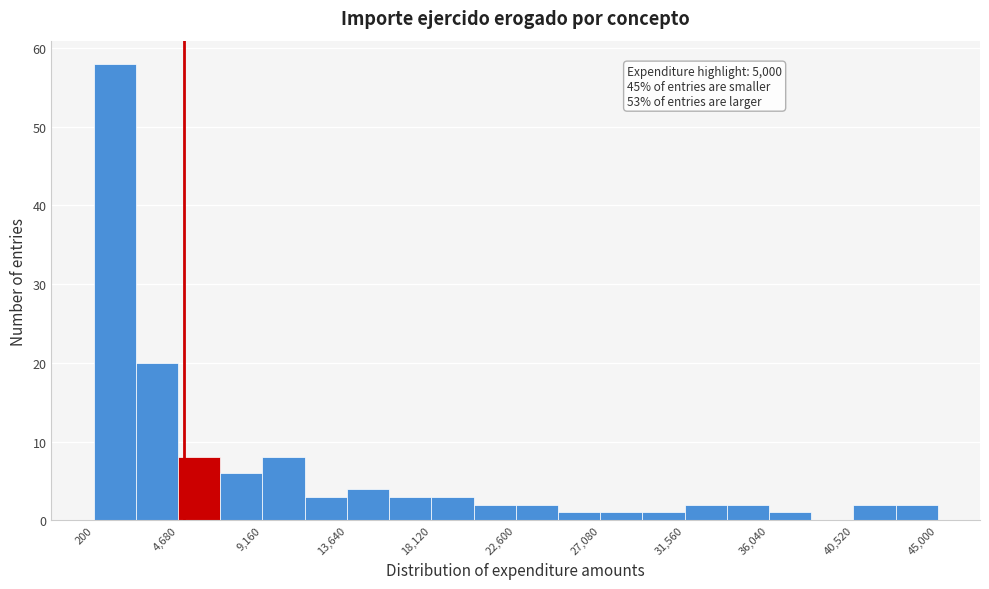

Which range on the x-axis has the tallest bar?

0 to 2500